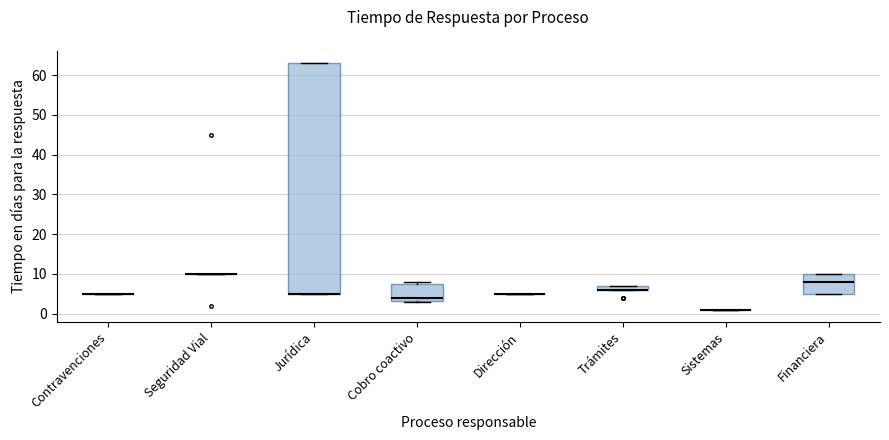

Where is the upper edge of the box for Cobro coactivo on the y-axis? The values are not printed on the chart, so give them approximately, as read against the axis.

8